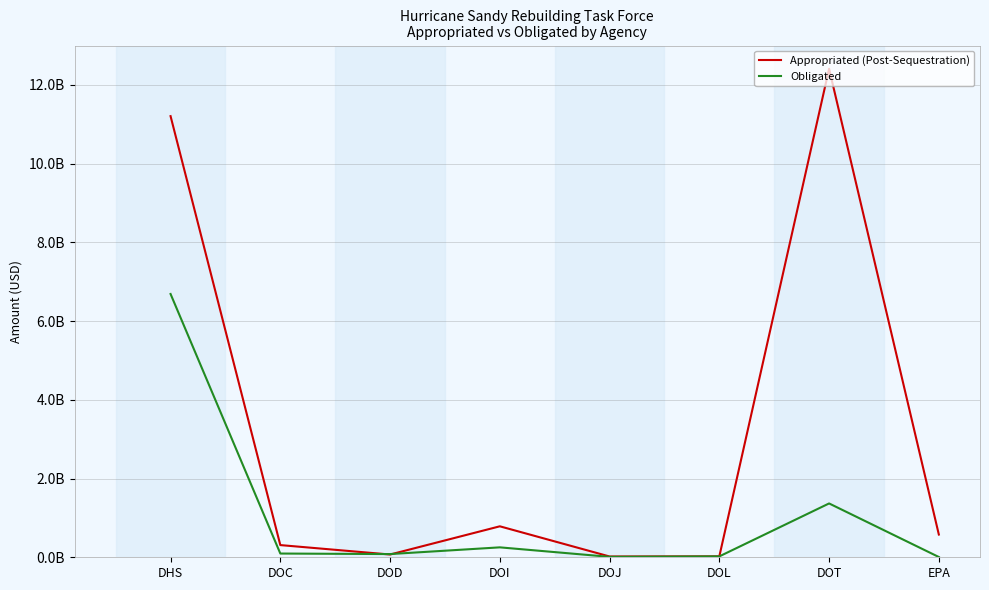

True or false: Obligated has more than 0 interior local peaks.

True